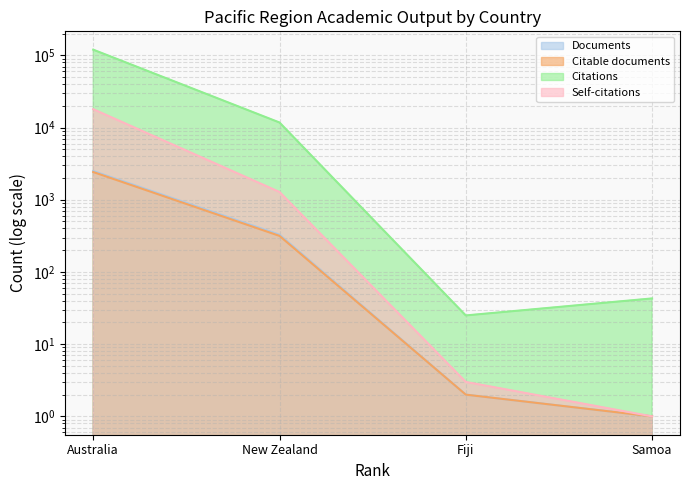

At which label does Citations reach its peak?

Australia